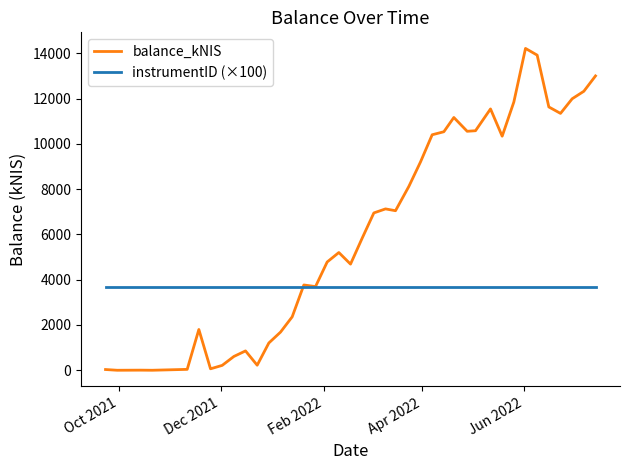

Rank the series by their average value, from highest to lowest.

balance_kNIS, instrumentID (×100)